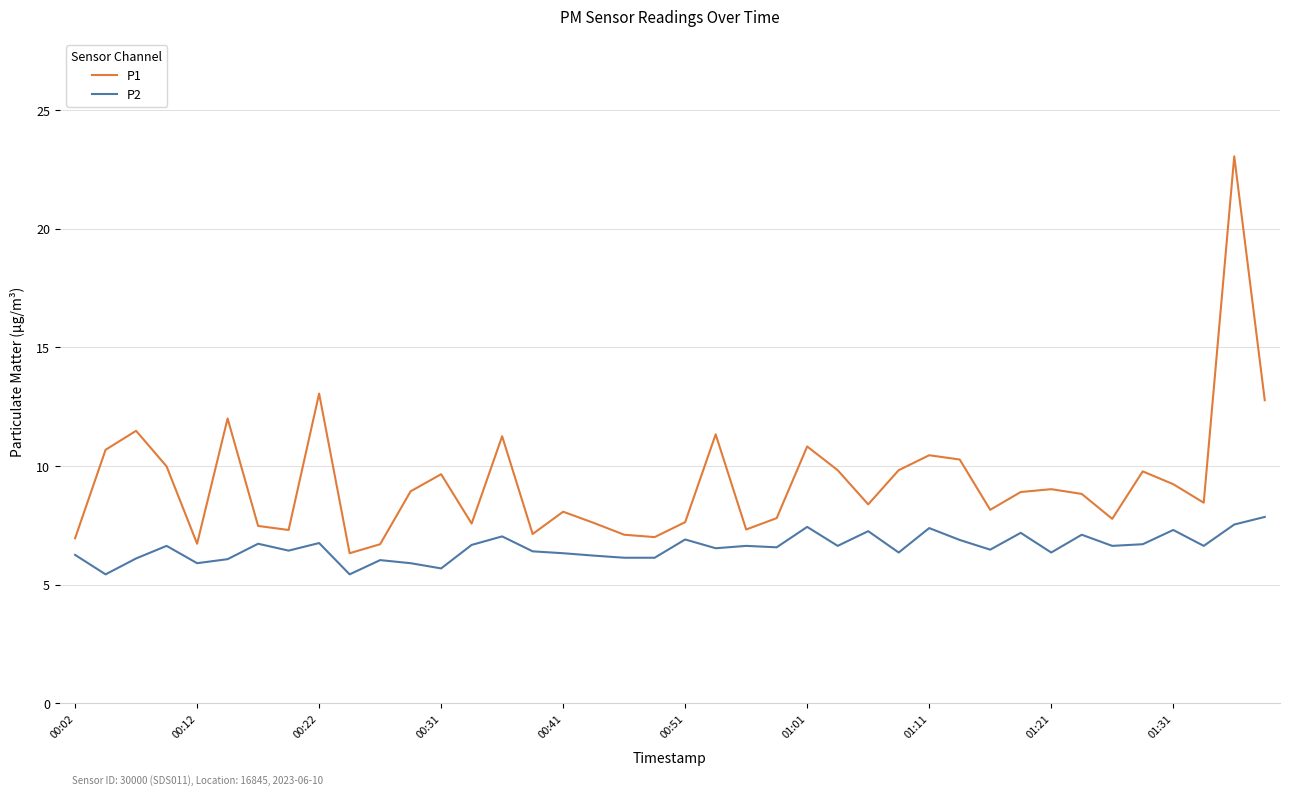

Rank the series by their average value, from lowest to highest.

P2, P1